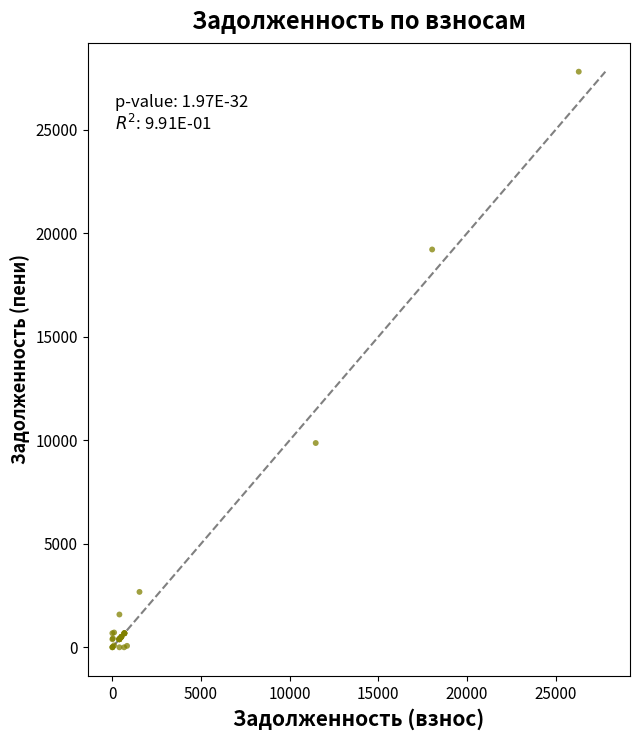

What Y value in the scatter plot is closest to 13900?

9867.1